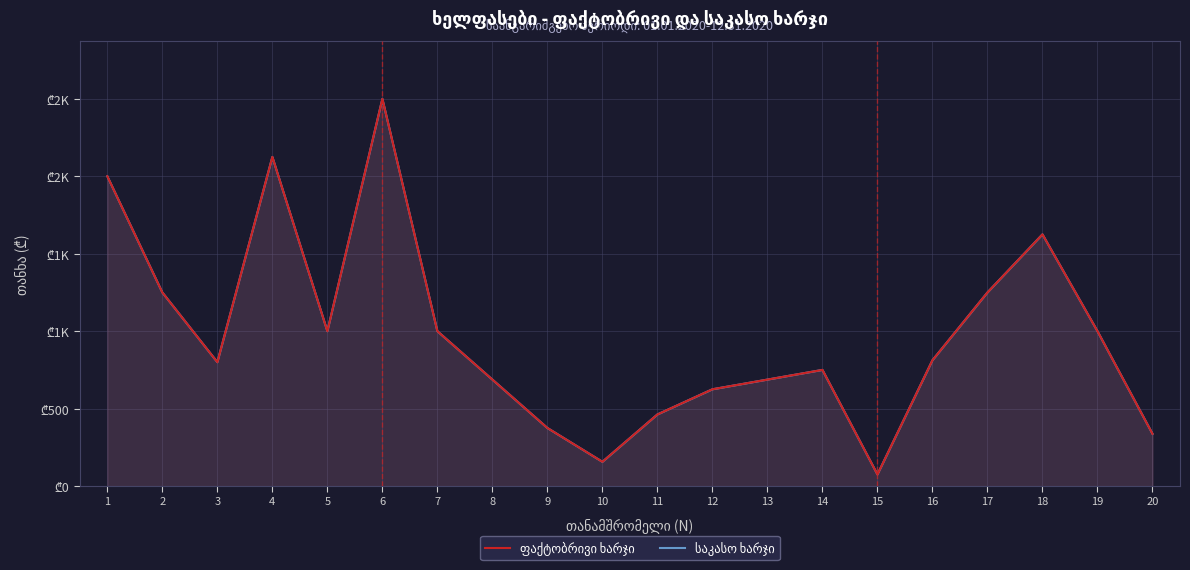

True or false: საკასო ხარჯი and ფაქტობრივი ხარჯი cross at least once.

False